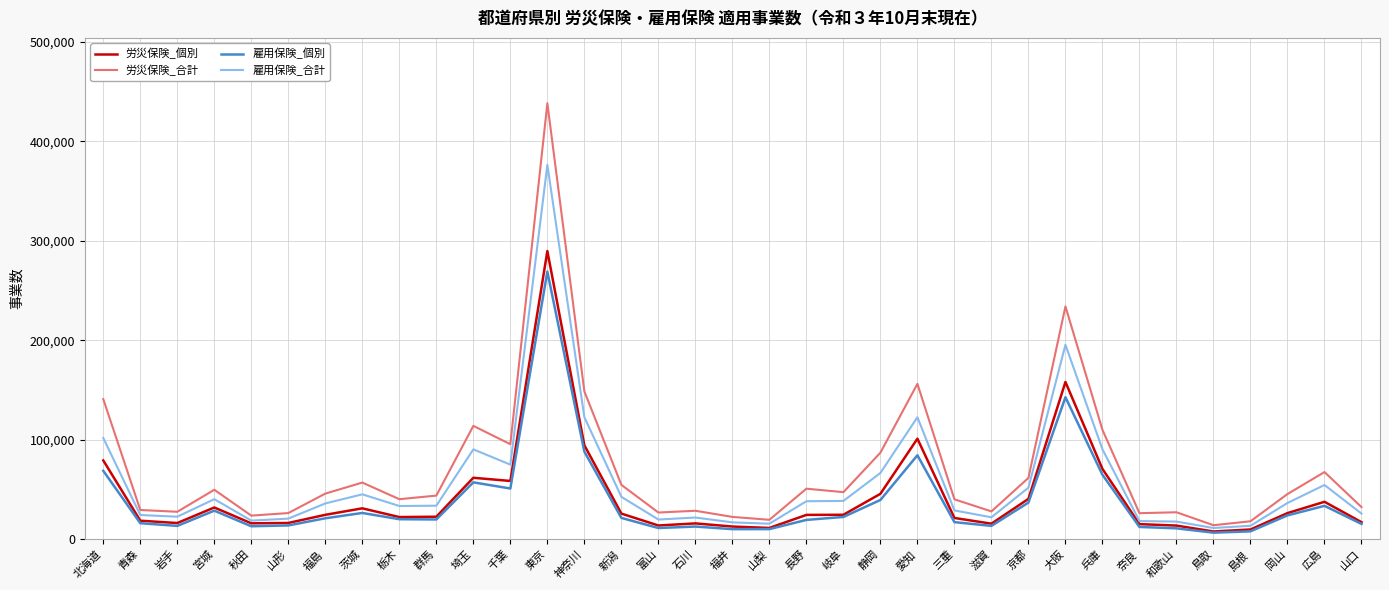

The 労災保険_合計 series shows 77715 at 宮城. True or false?

False